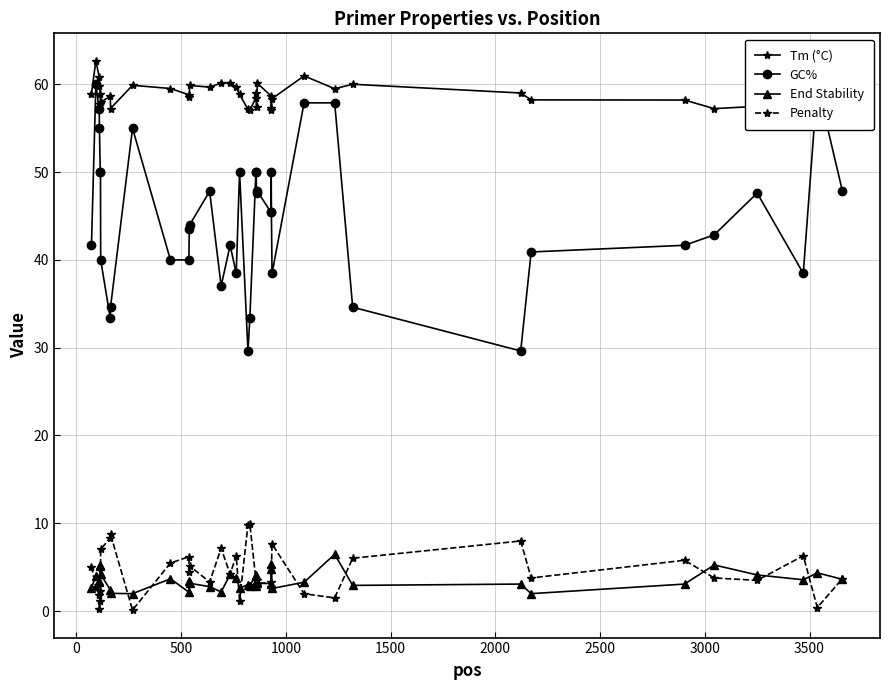

What is the maximum value for End Stability?

6.5